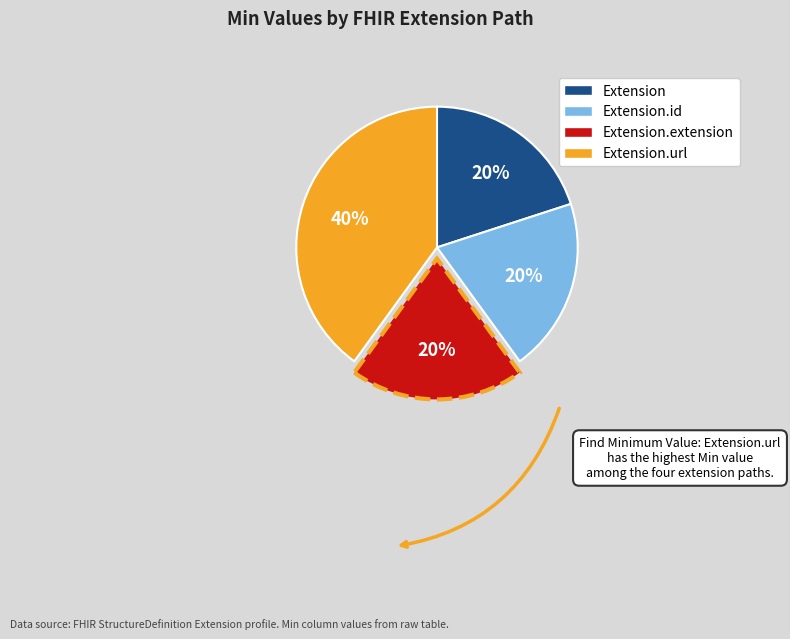

Which category has the biggest portion of the pie?

Extension.url